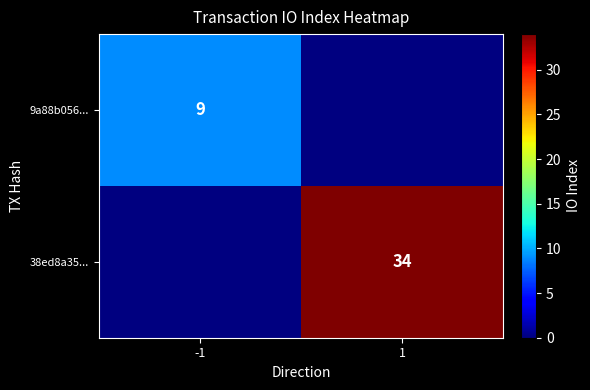

Is the value of 38ed8a35... at 1 greater than the value of 9a88b056... at -1?

Yes